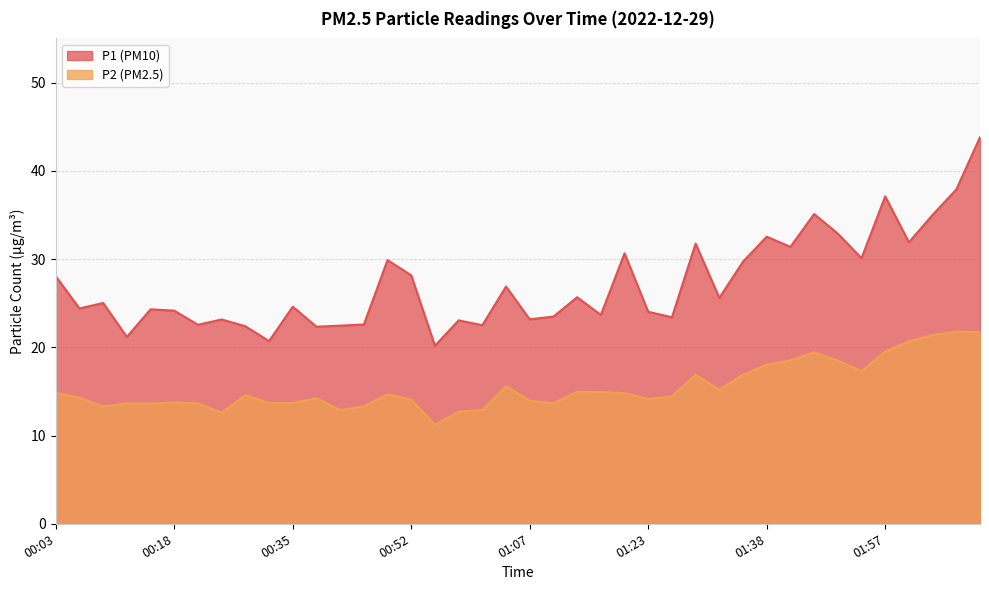

Which has a higher value, 00:28 or 01:13?

01:13